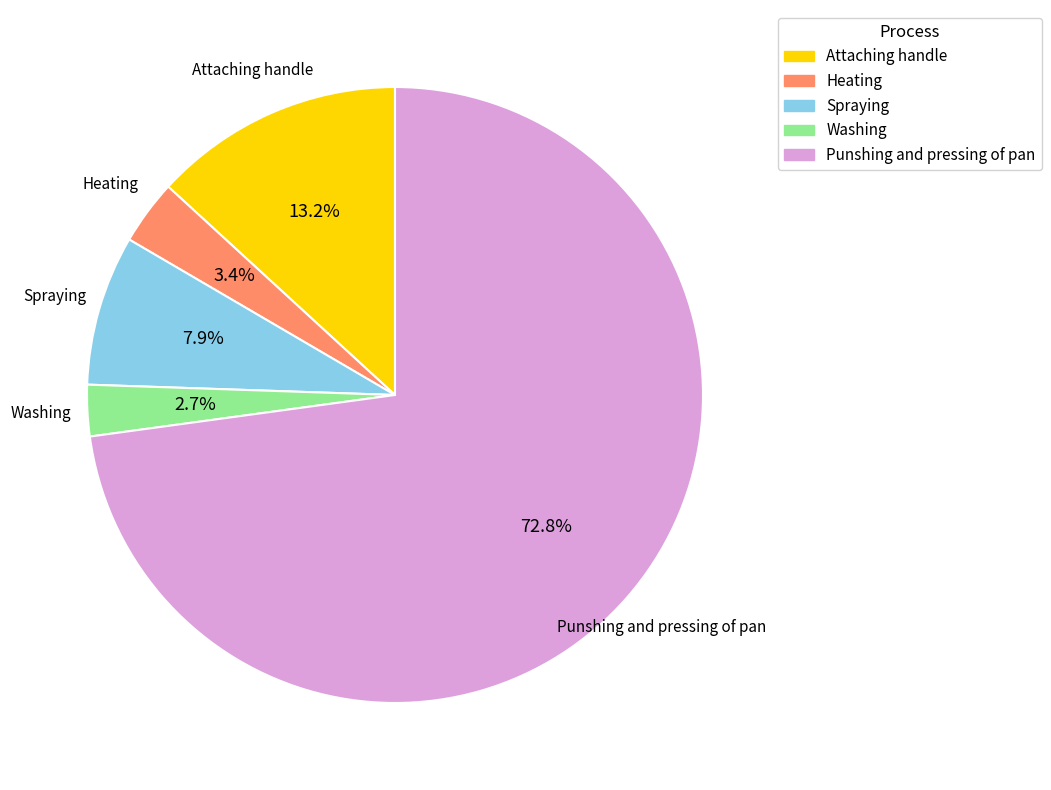

To the nearest percent, what is the difference between the Heating and Spraying slice percentages?

4%